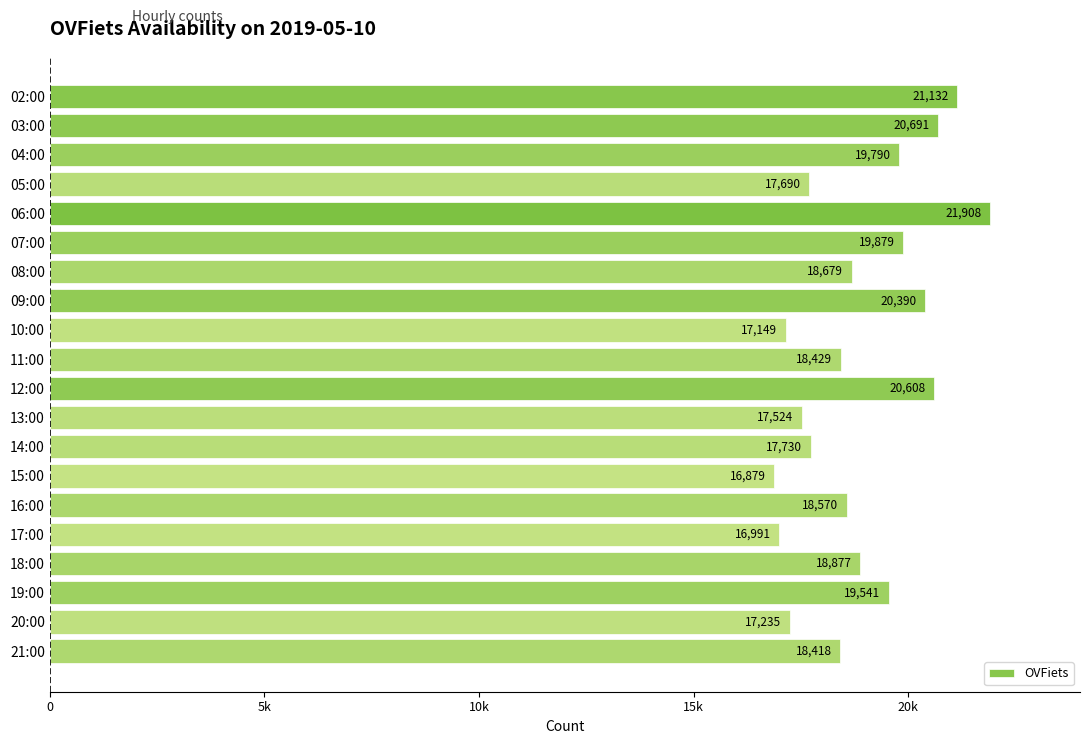

Does the chart contain any negative values?

No